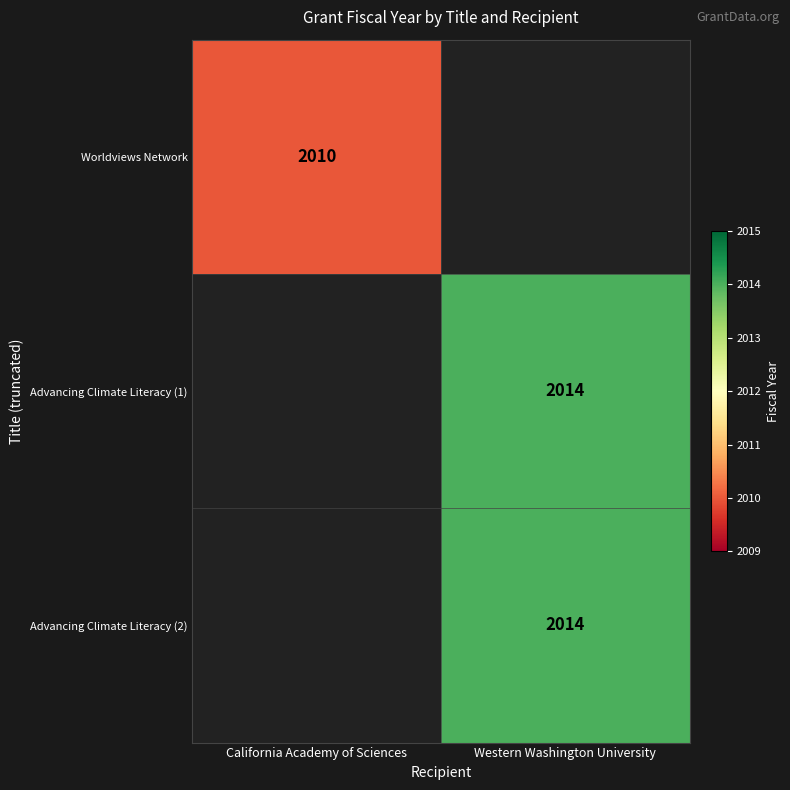

The Advancing Climate Literacy (2) series shows -734 at California Academy of Sciences. True or false?

False